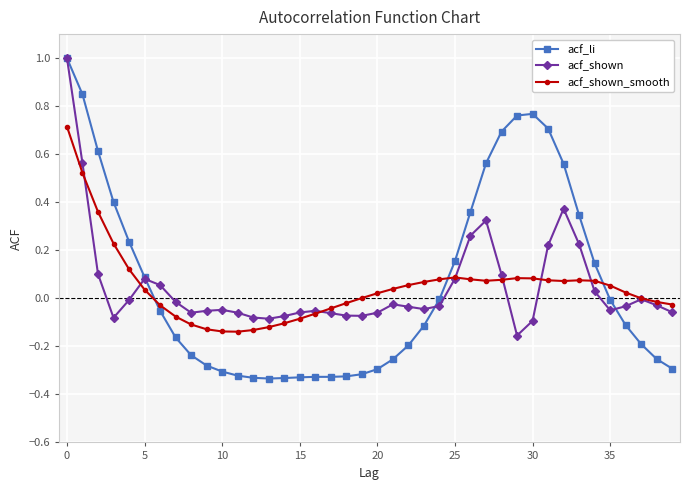

Which series has the largest total across all categories?

acf_li